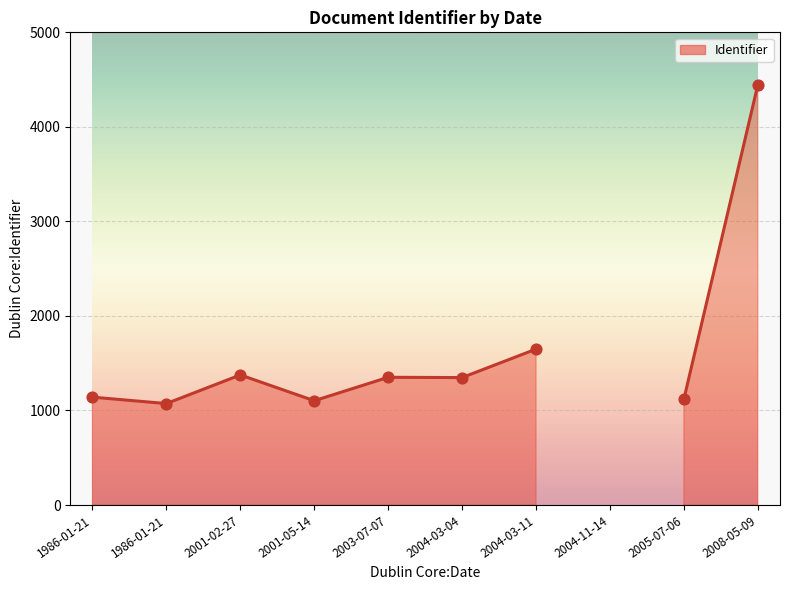

Approximately how many times larger is the value at 2003-07-07 compared to 1986-01-21?

1.3